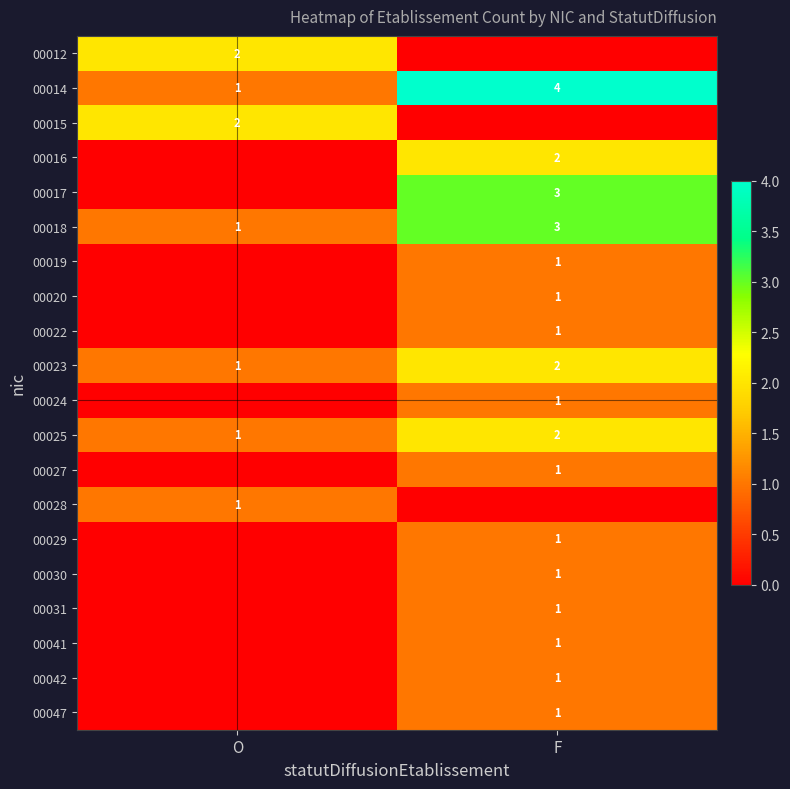

The 00023 series shows 4 at F. True or false?

False